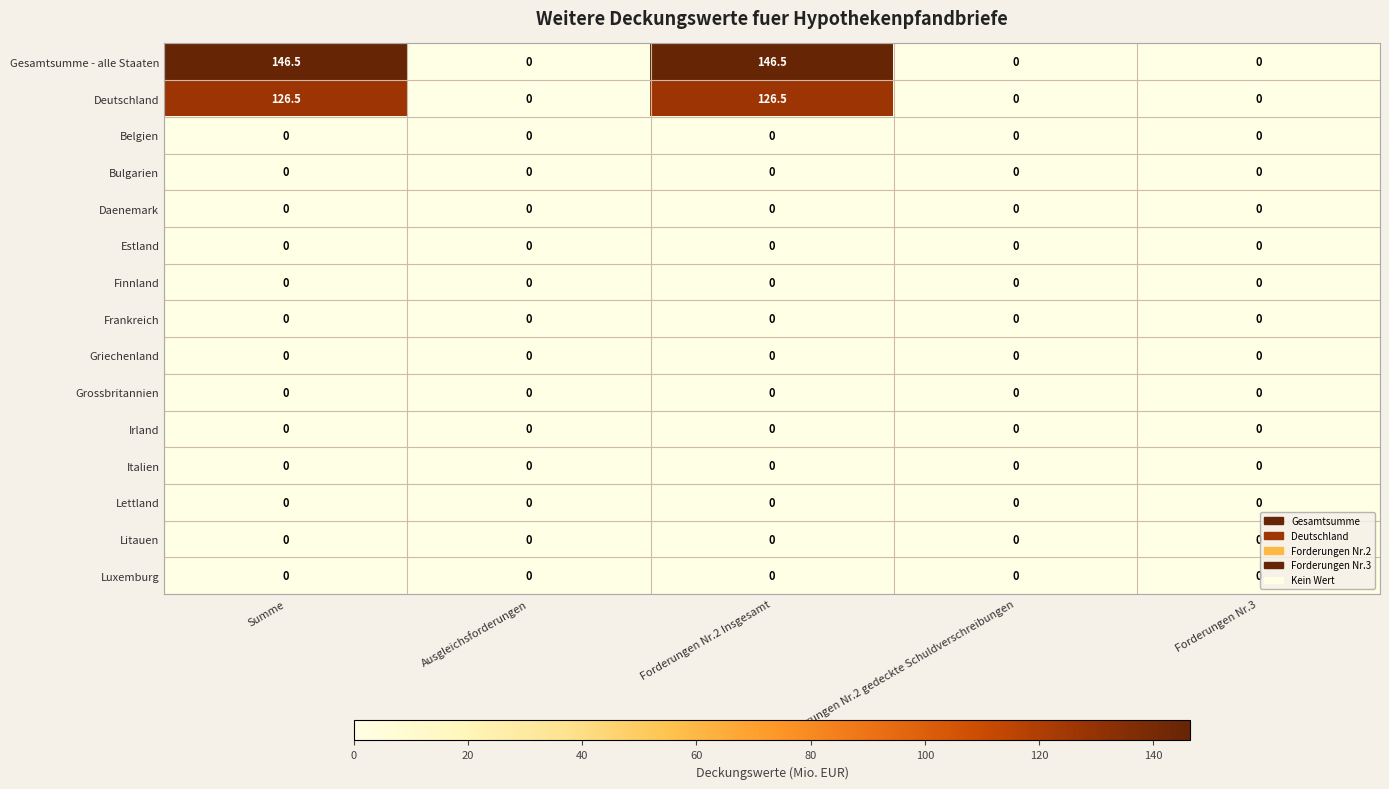

What is the difference between the highest and lowest values at Forderungen Nr.2 Insgesamt?

146.5